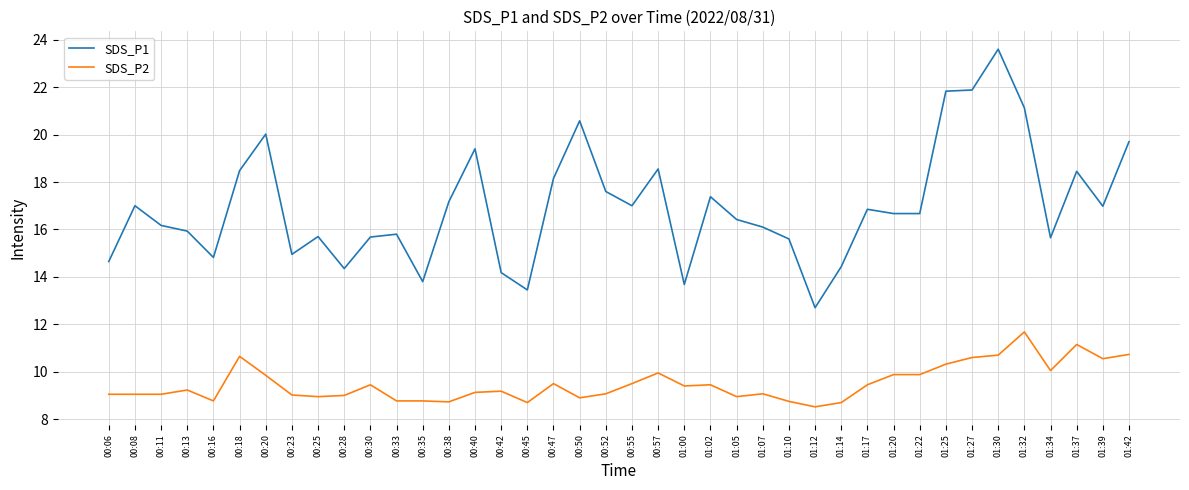

Between 00:42 and 01:32, which series saw the biggest shift?

SDS_P1